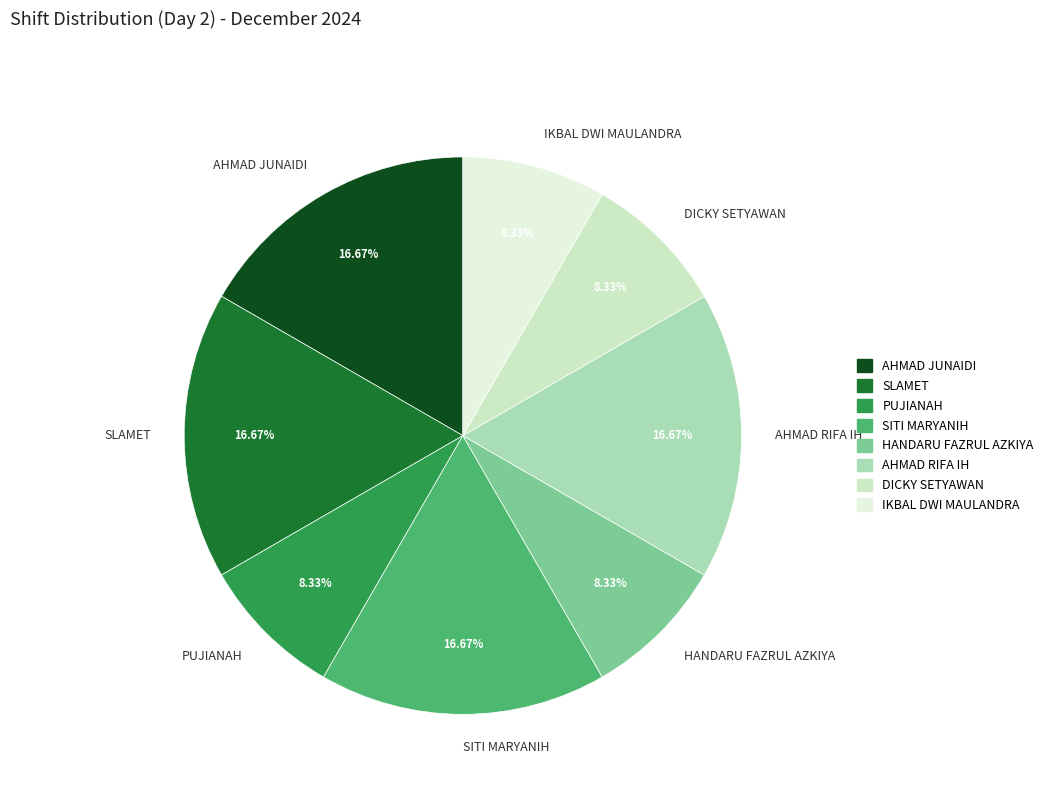

Which has a higher value, SLAMET or HANDARU FAZRUL AZKIYA?

SLAMET